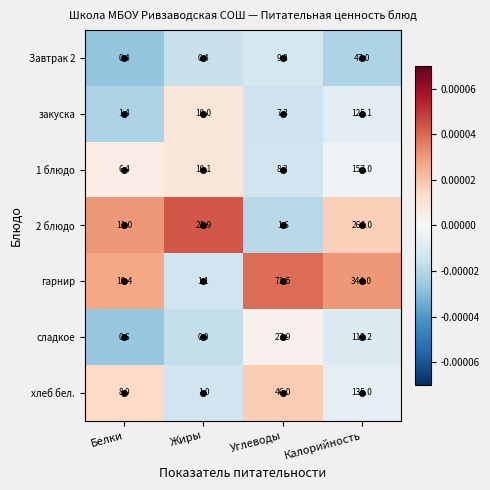

Rank the series at Жиры from lowest to highest value.

сладкое, Завтрак 2, хлеб бел., гарнир, закуска, 1 блюдо, 2 блюдо